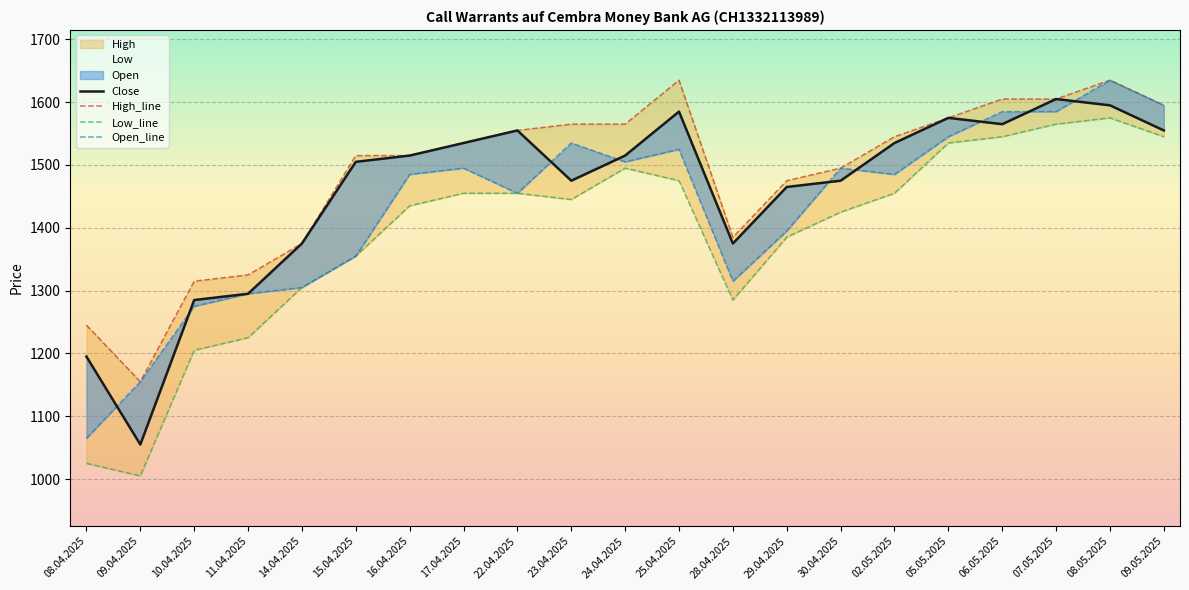

Reading left to right, extract all data points from this chart.

Close: 08.04.2025=1195	09.04.2025=1055	10.04.2025=1285	11.04.2025=1295	14.04.2025=1375	15.04.2025=1505	16.04.2025=1515	17.04.2025=1535	22.04.2025=1555	23.04.2025=1475	24.04.2025=1515	25.04.2025=1585	28.04.2025=1375	29.04.2025=1465	30.04.2025=1475	02.05.2025=1535	05.05.2025=1575	06.05.2025=1565	07.05.2025=1605	08.05.2025=1595	09.05.2025=1555
High_line: 08.04.2025=1245	09.04.2025=1155	10.04.2025=1315	11.04.2025=1325	14.04.2025=1375	15.04.2025=1515	16.04.2025=1515	17.04.2025=1535	22.04.2025=1555	23.04.2025=1565	24.04.2025=1565	25.04.2025=1635	28.04.2025=1385	29.04.2025=1475	30.04.2025=1495	02.05.2025=1545	05.05.2025=1575	06.05.2025=1605	07.05.2025=1605	08.05.2025=1635	09.05.2025=1595
Low_line: 08.04.2025=1025	09.04.2025=1005	10.04.2025=1205	11.04.2025=1225	14.04.2025=1305	15.04.2025=1355	16.04.2025=1435	17.04.2025=1455	22.04.2025=1455	23.04.2025=1445	24.04.2025=1495	25.04.2025=1475	28.04.2025=1285	29.04.2025=1385	30.04.2025=1425	02.05.2025=1455	05.05.2025=1535	06.05.2025=1545	07.05.2025=1565	08.05.2025=1575	09.05.2025=1545
Open_line: 08.04.2025=1065	09.04.2025=1155	10.04.2025=1275	11.04.2025=1295	14.04.2025=1305	15.04.2025=1355	16.04.2025=1485	17.04.2025=1495	22.04.2025=1455	23.04.2025=1535	24.04.2025=1505	25.04.2025=1525	28.04.2025=1315	29.04.2025=1395	30.04.2025=1495	02.05.2025=1485	05.05.2025=1545	06.05.2025=1585	07.05.2025=1585	08.05.2025=1635	09.05.2025=1595